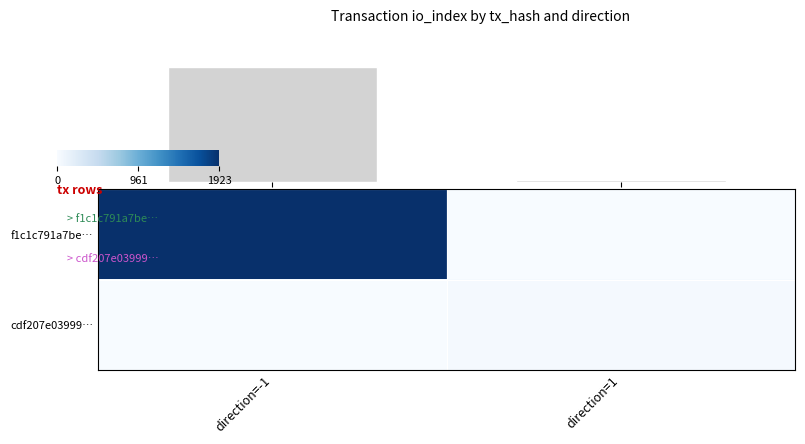

At how many categories does at least one series exceed 906?

1